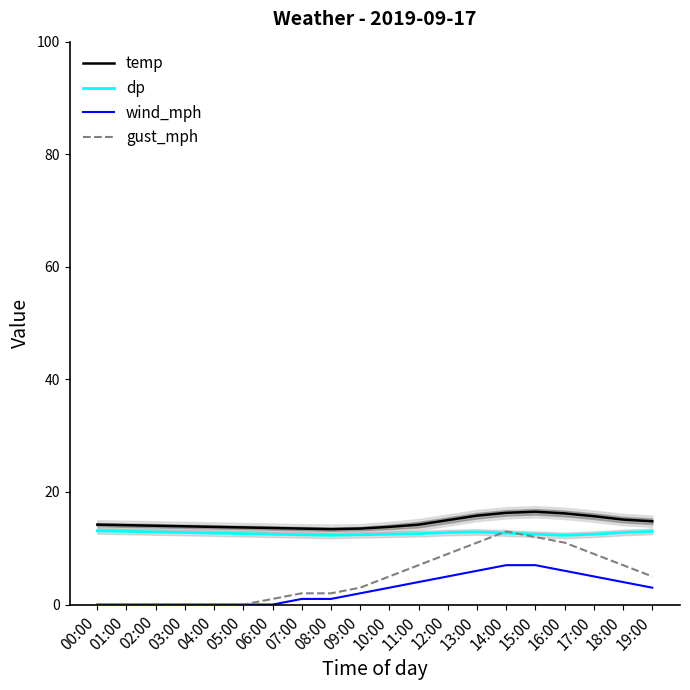

List the series in order of their overall mean, highest first.

temp, dp, gust_mph, wind_mph